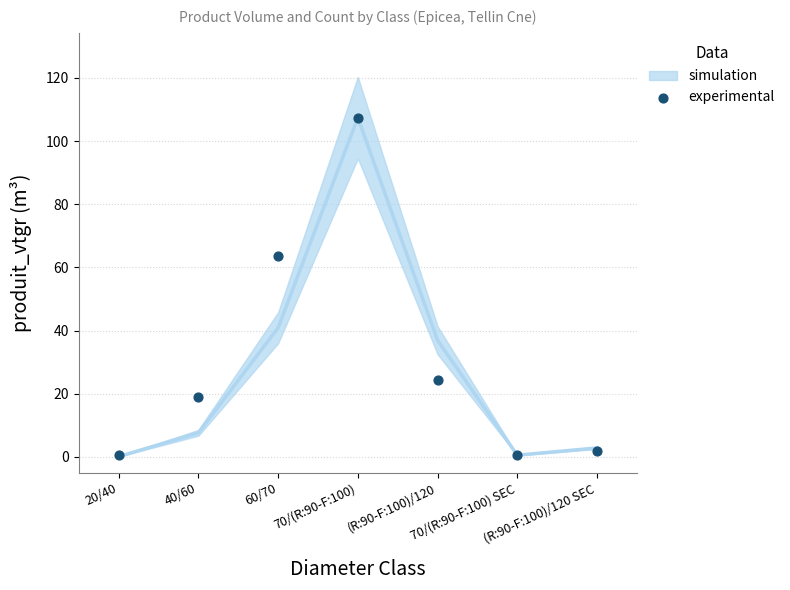

What is the average X value?

4.0